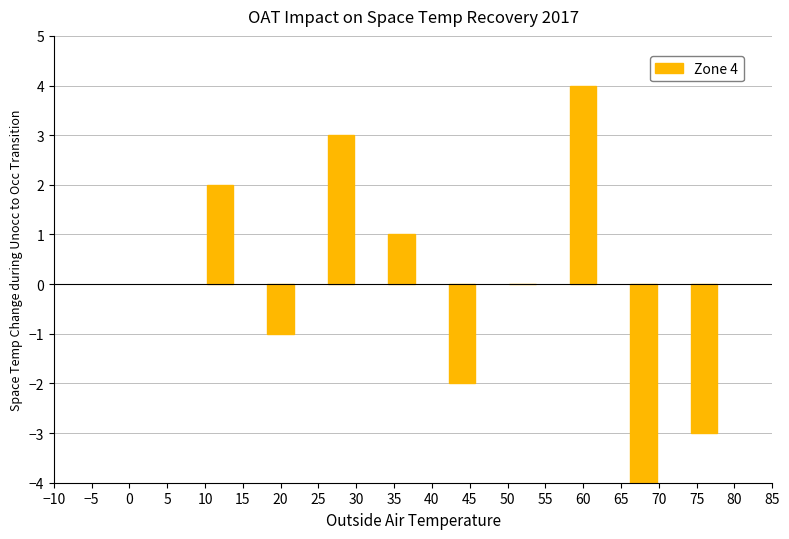

What is the change in value from 60 to 75?

-7